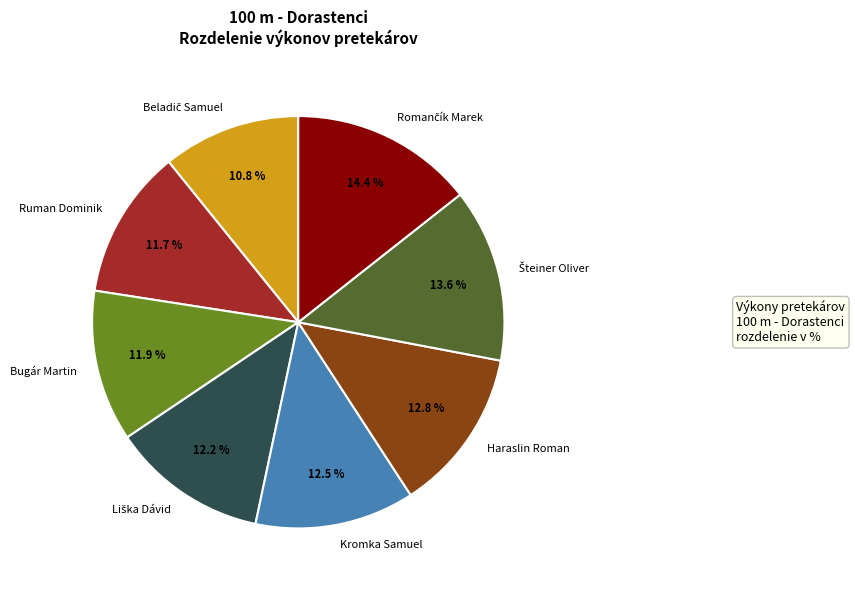

Does any single category account for the majority?

No